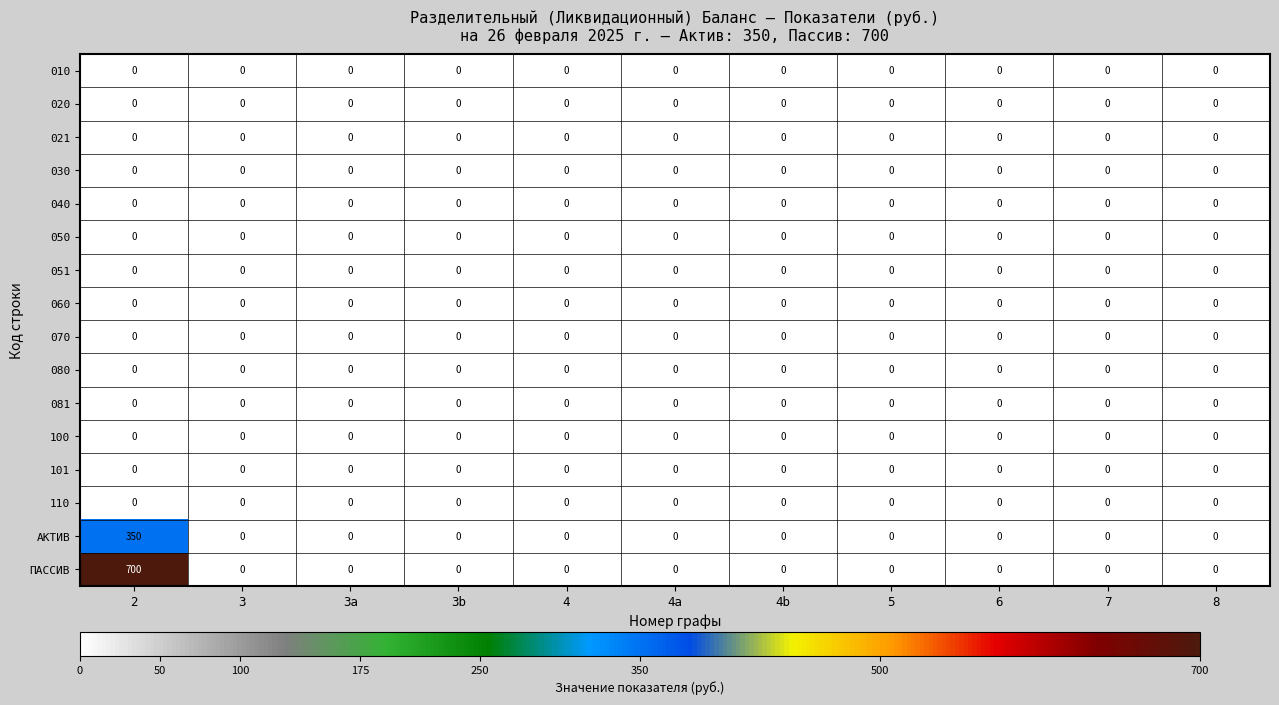

How many series are shown in this chart?

16